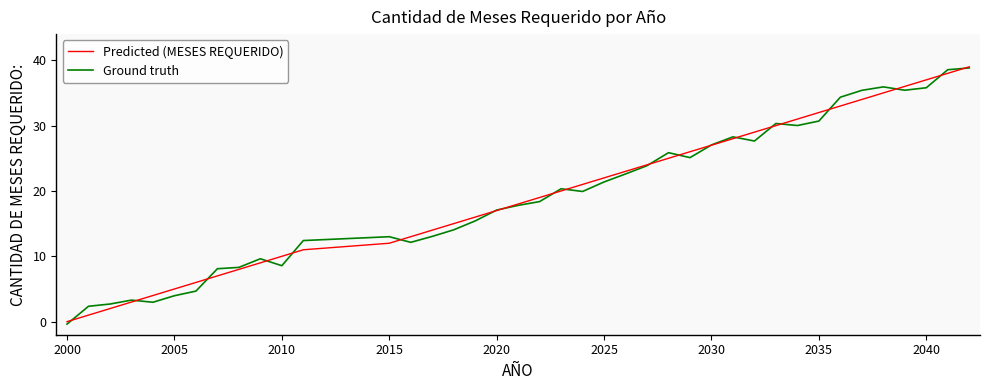

Which series has the widest spread of values?

Ground truth